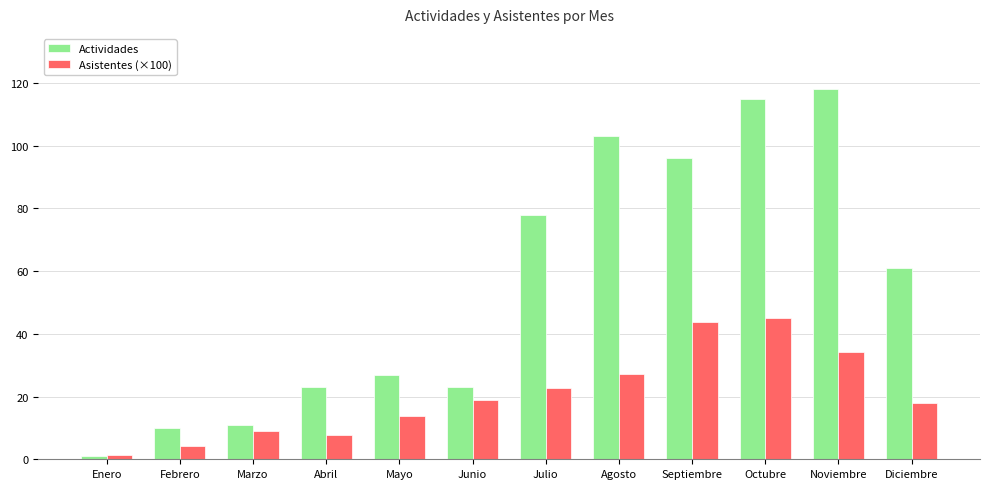

What is the label of the 7th bar from the right?

Junio